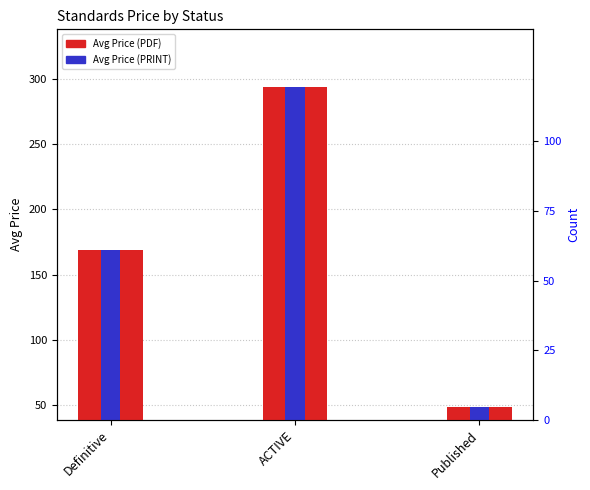

What is the lowest value of the Avg Price (PDF) series?

48.5